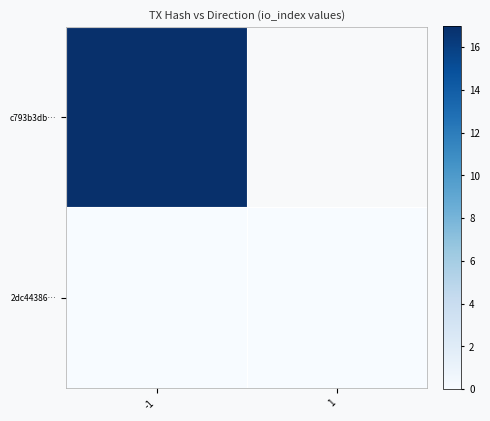

Is it true that c793b3db… equals 11.6 at -1?

False